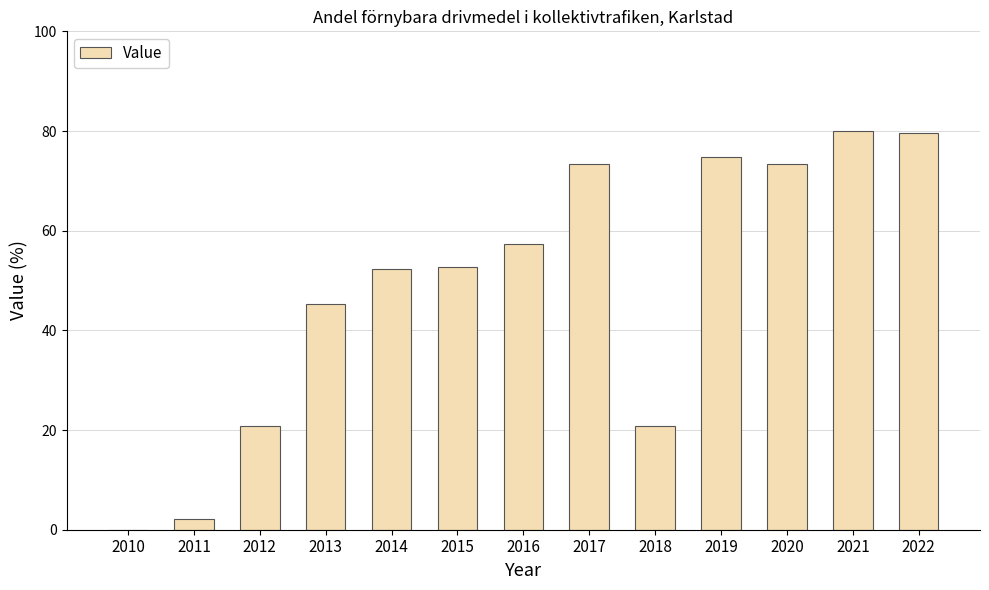

Where is the data nearest to the value 40?

2013